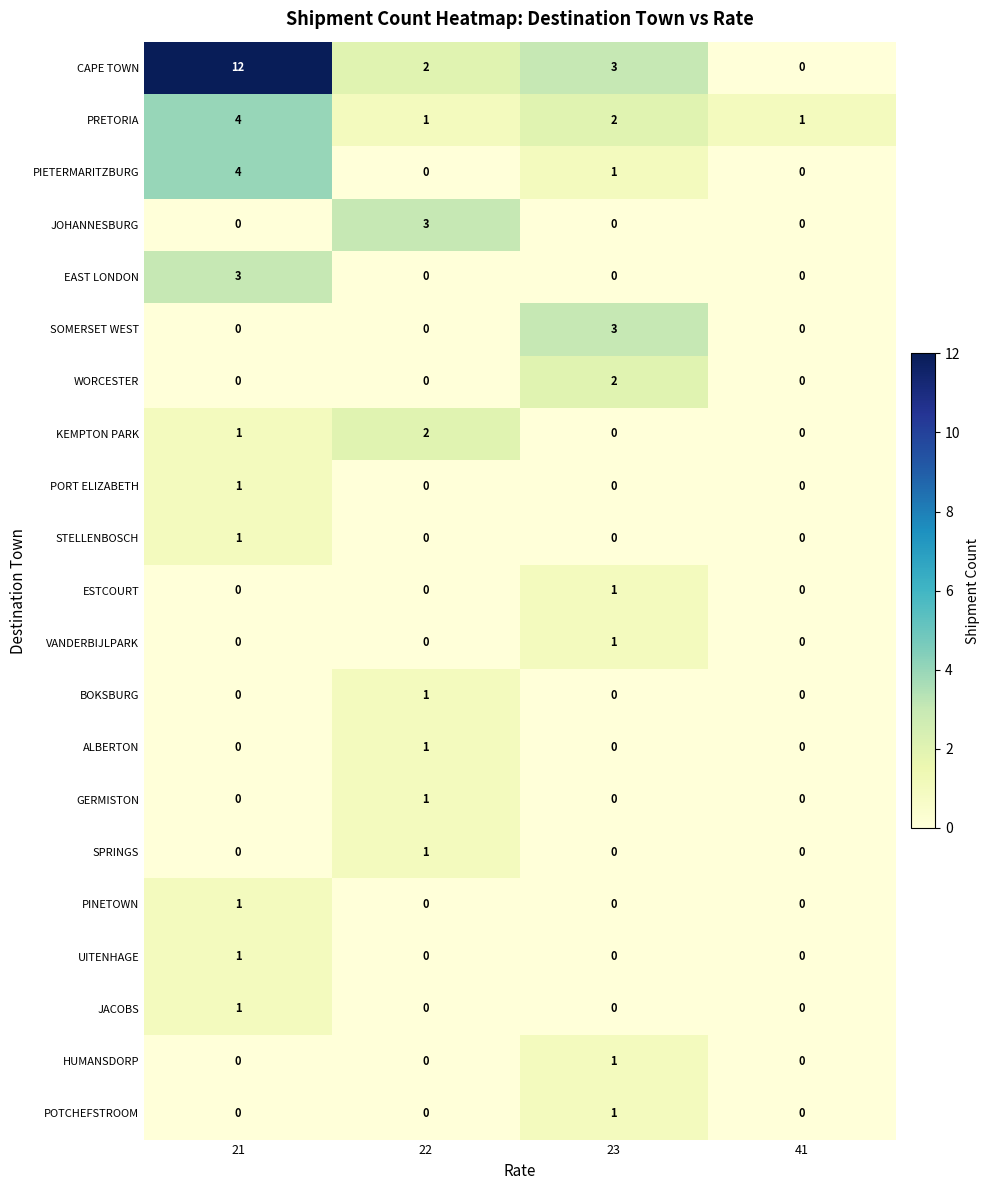

Is it true that JACOBS equals 0 at 22?

True